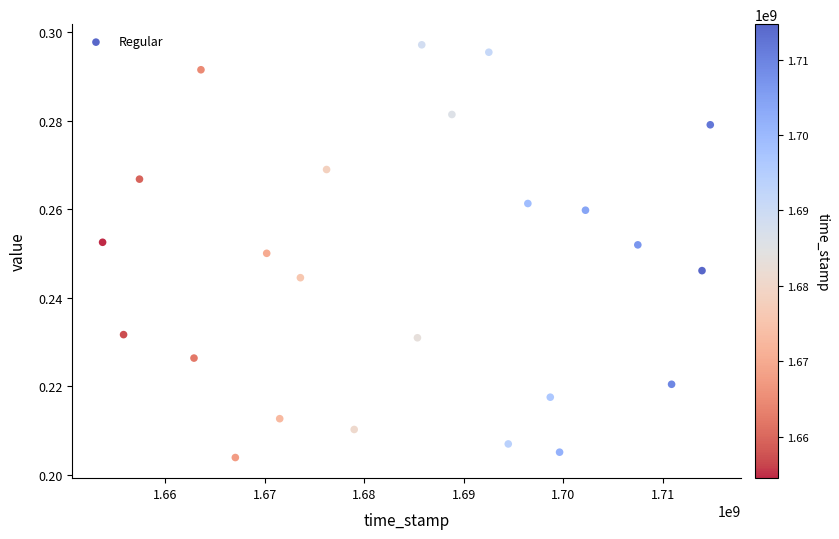

What is the range of X values (max minus min)?

61067517.8